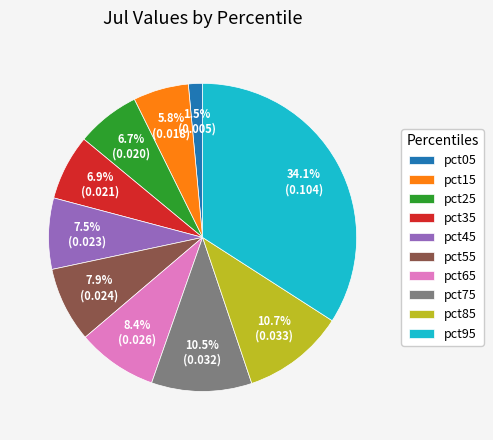

Which category has the smallest portion of the pie?

pct05